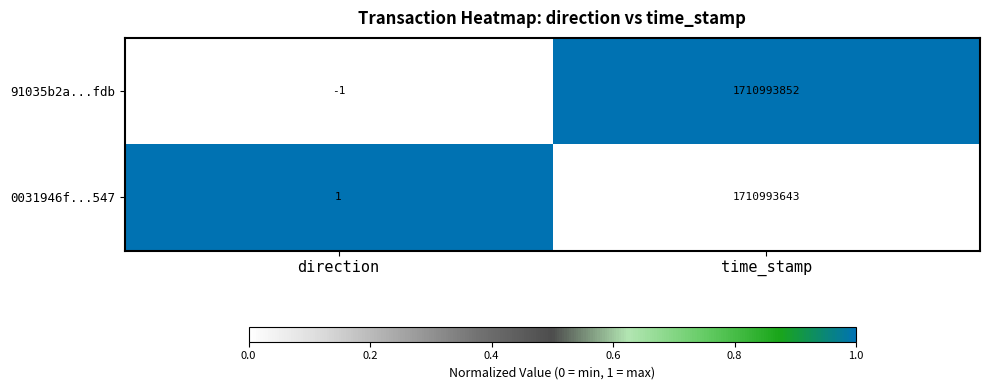

What is the maximum value for 91035b2a...fdb?

1710993852